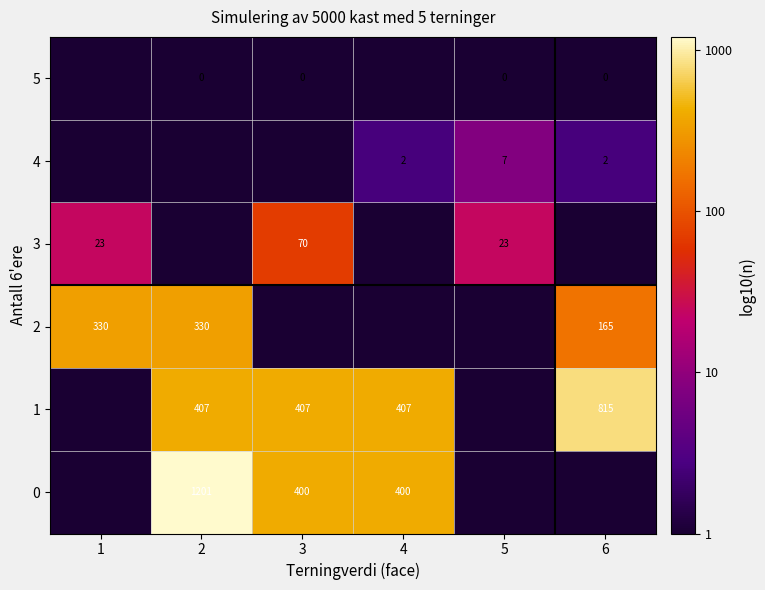

Is it true that 2 equals 136 at 1?

False